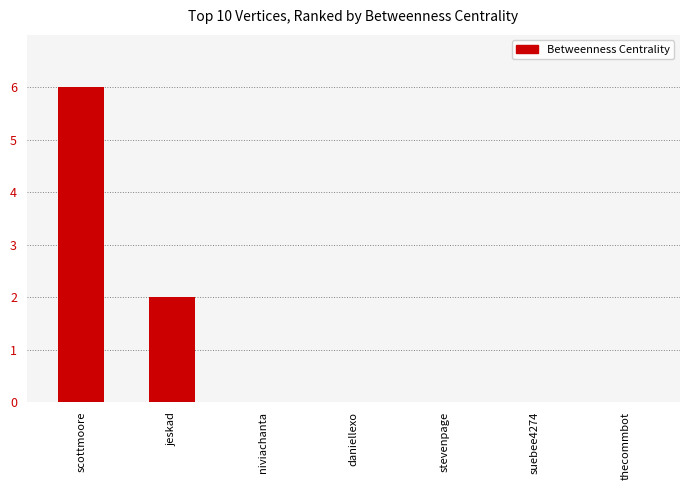

Reading left to right, list all the values displayed in this chart.

scottmoore=6	jeskad=2	niviachanta=0	daniellexo=0	stevenpage=0	suebee4274=0	thecommbot=0